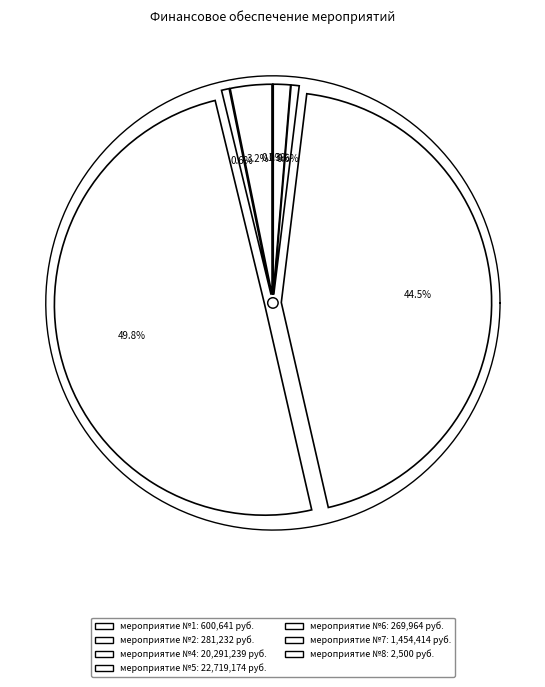

What is the ratio of the value at мероприятие №4 to the value at мероприятие №1?

33.8